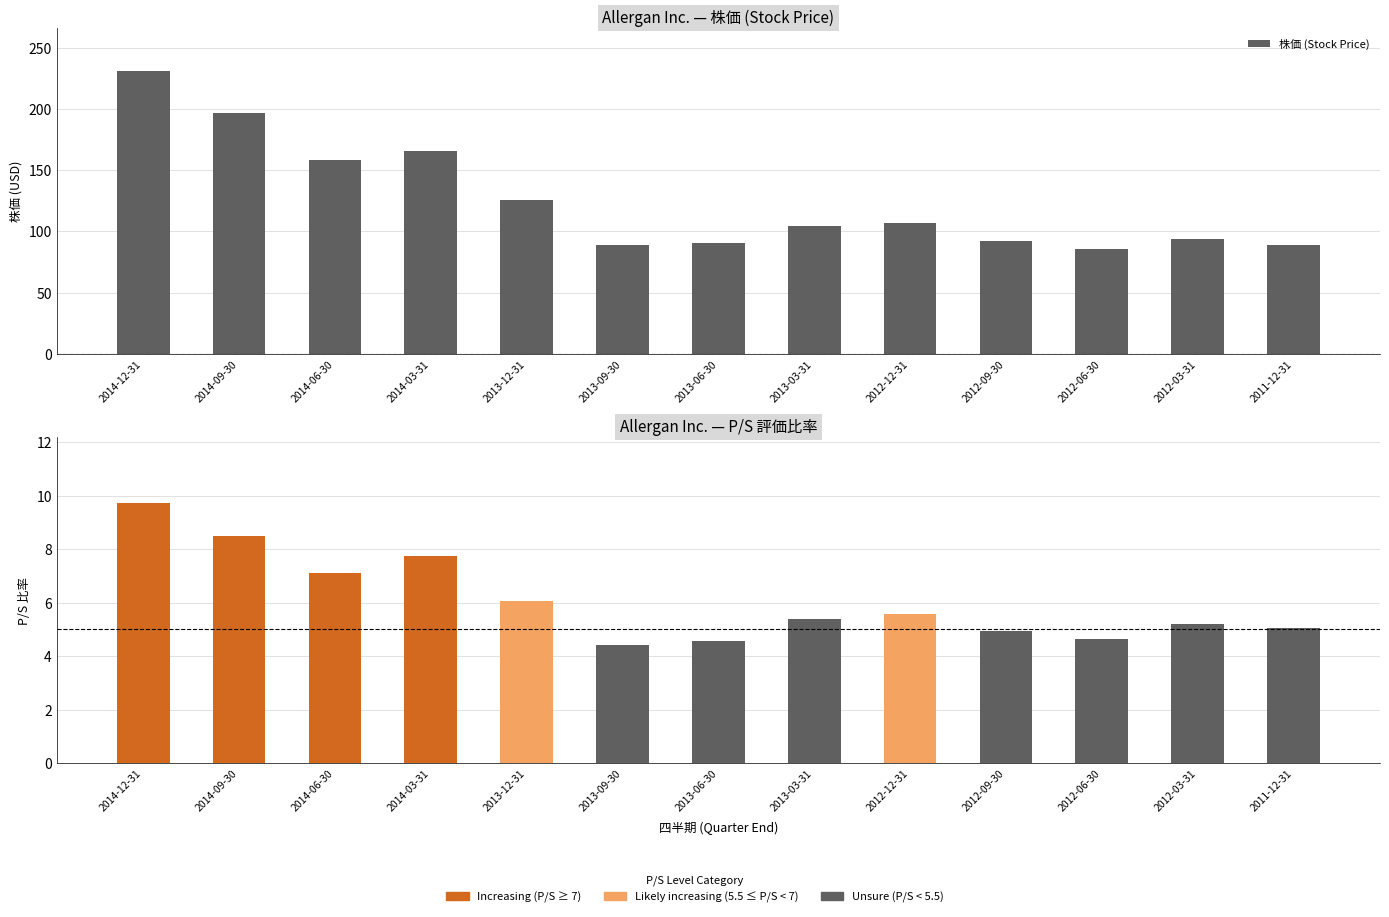

What is the minimum value shown in the chart?

85.4